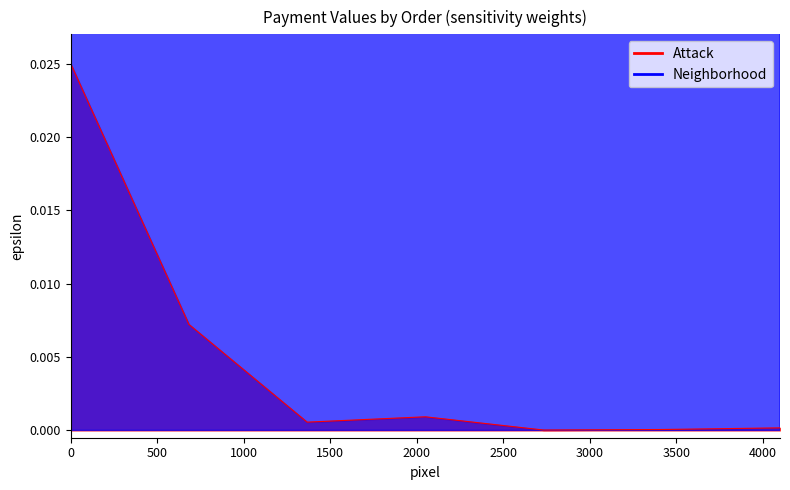

Is it true that Attack equals 0.0 at 2024OB00035?

False